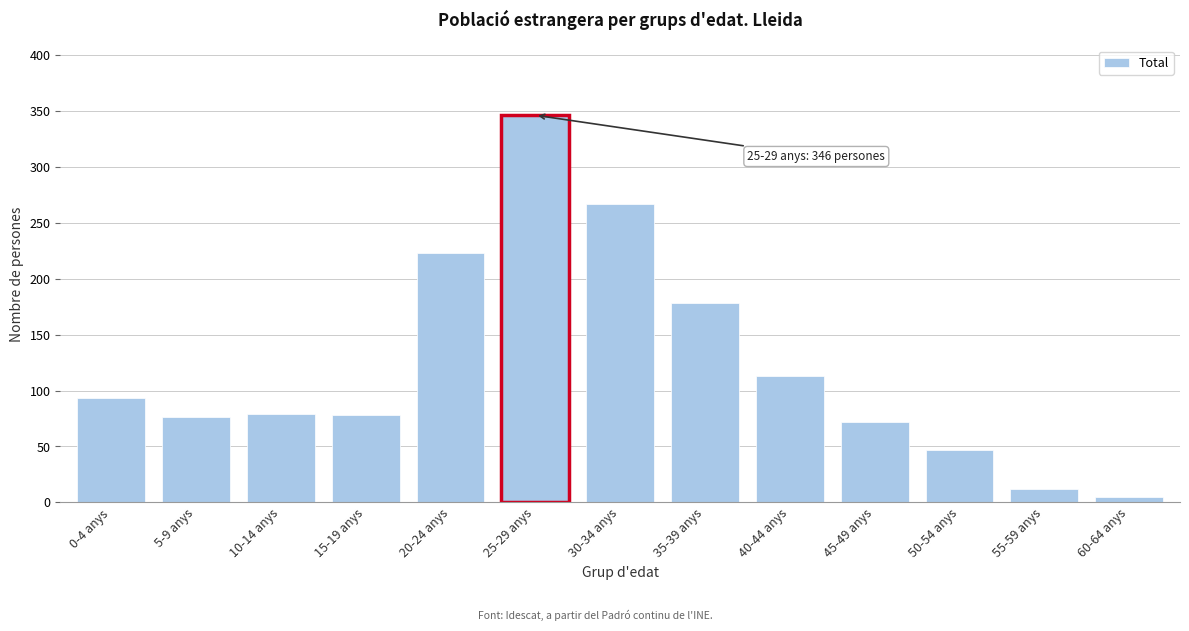

What is the label of the 8th bar from the right?

25-29 anys